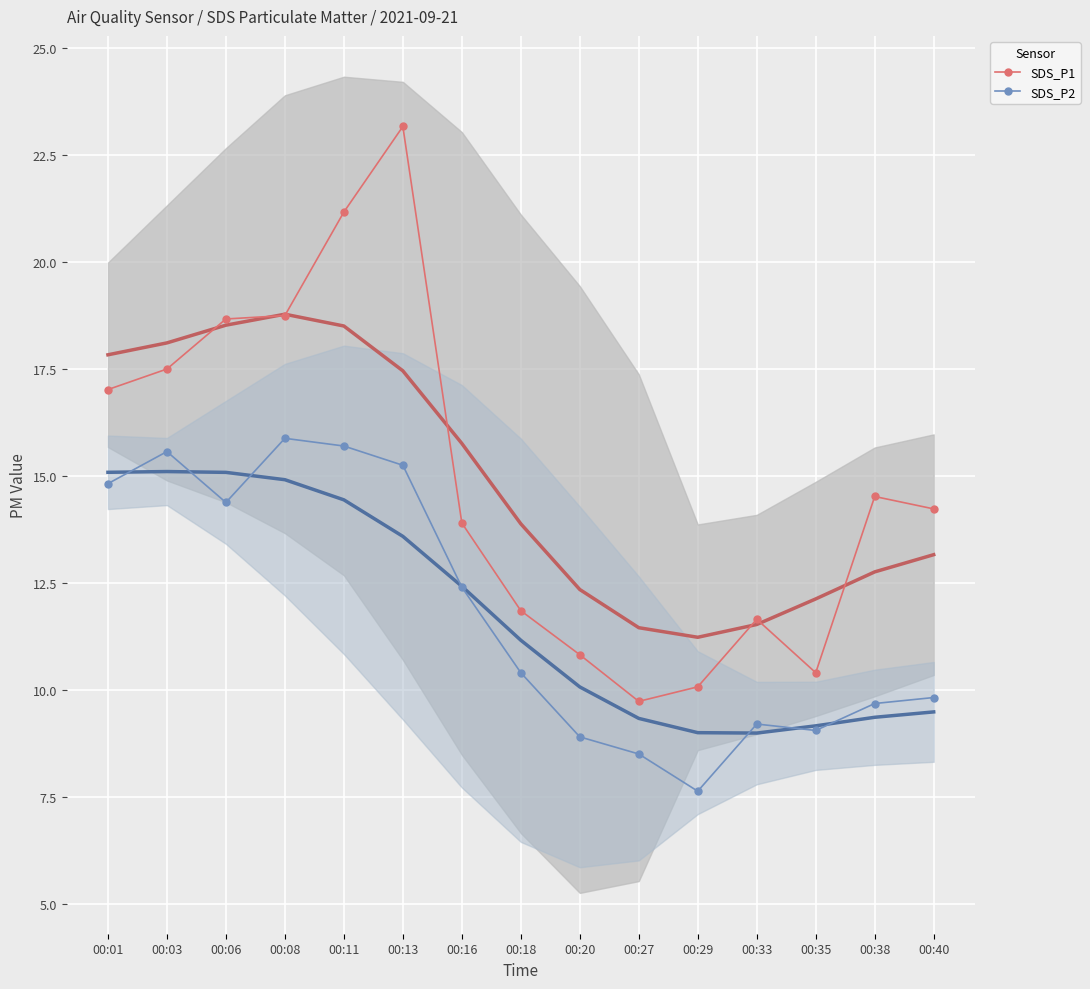

List the series in order of their overall mean, lowest first.

SDS_P2, SDS_P1